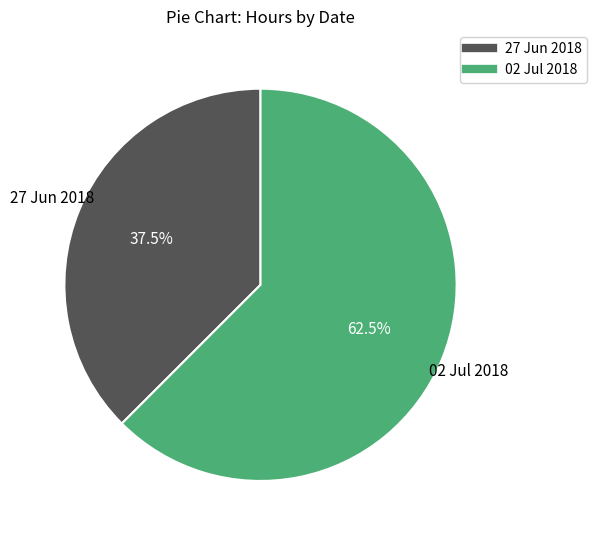

Is 27 Jun 2018 the majority of the pie?

No